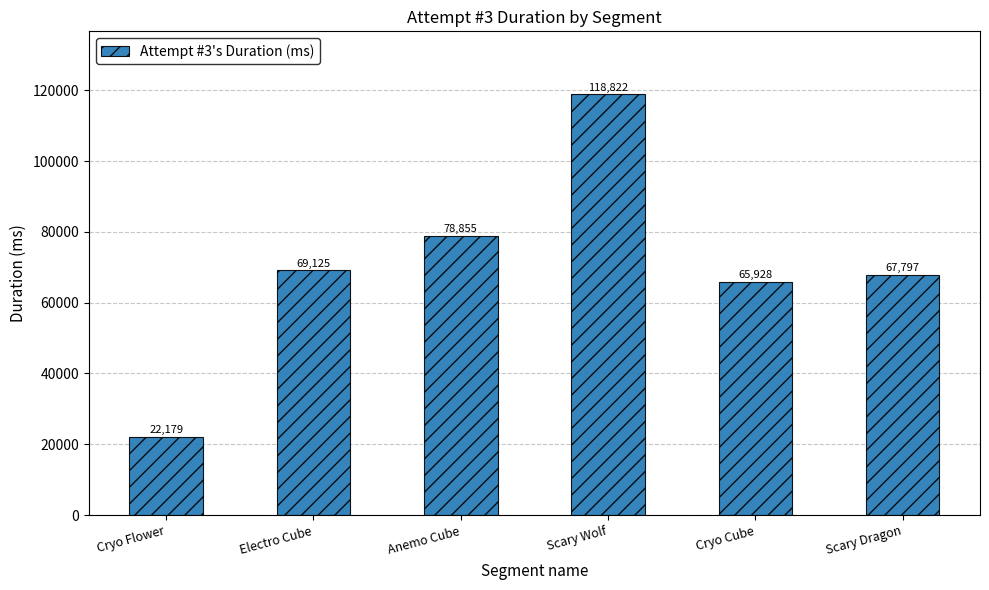

Which has a higher value, Scary Wolf or Scary Dragon?

Scary Wolf